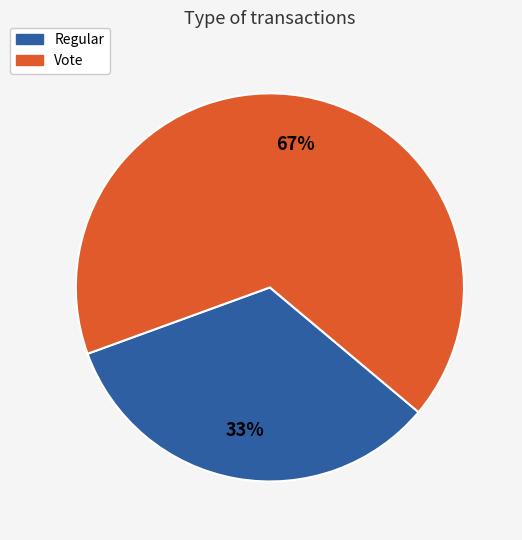

Is it true that Vote is 67% of the pie?

True